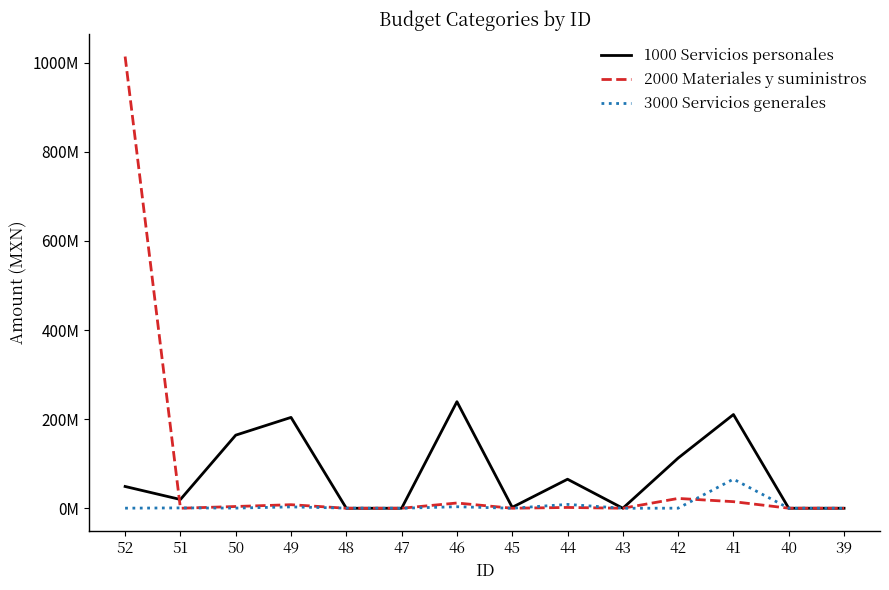

Does the chart display data point markers on the line(s)?

No